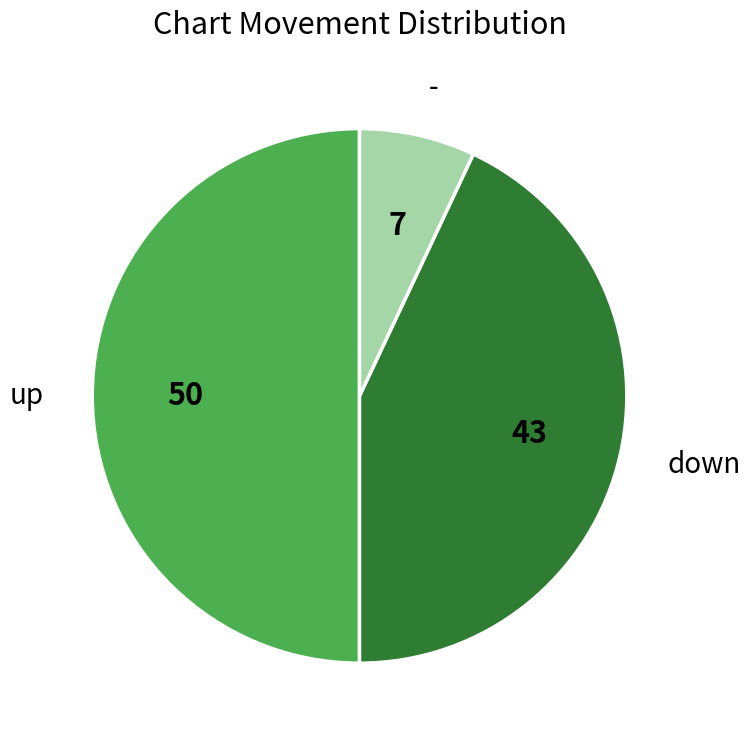

Which category has the smallest portion of the pie?

-